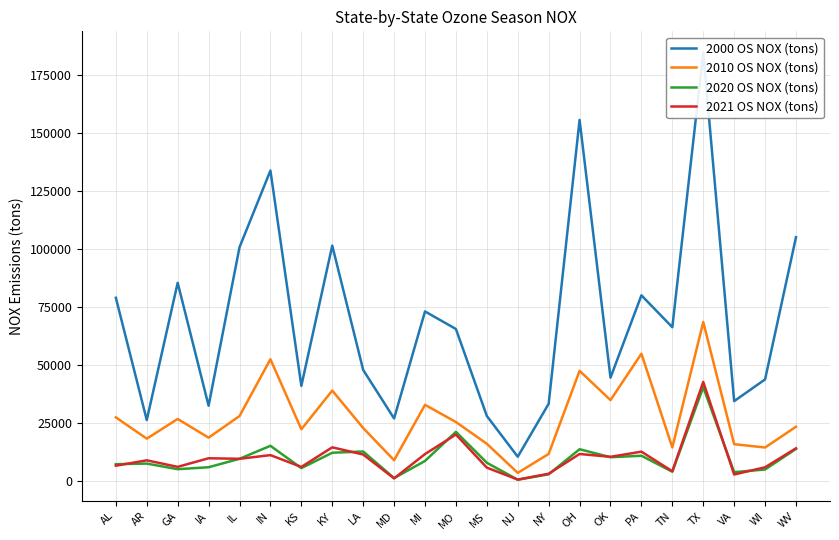

Which series has the largest range (max minus min)?

2000 OS NOX (tons)